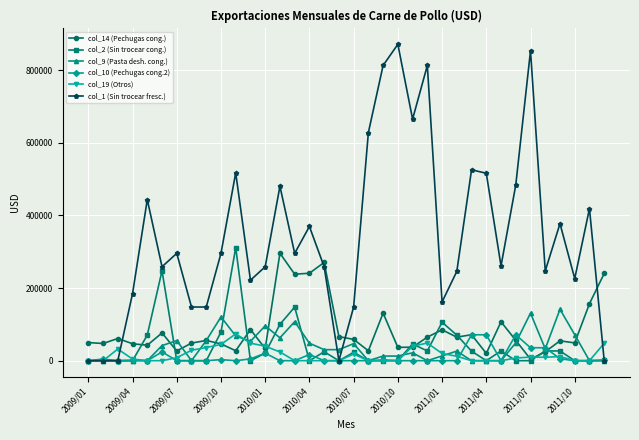

What is the value of the col_9 (Pasta desh. cong.) point at the 32nd from the left?

32760.0